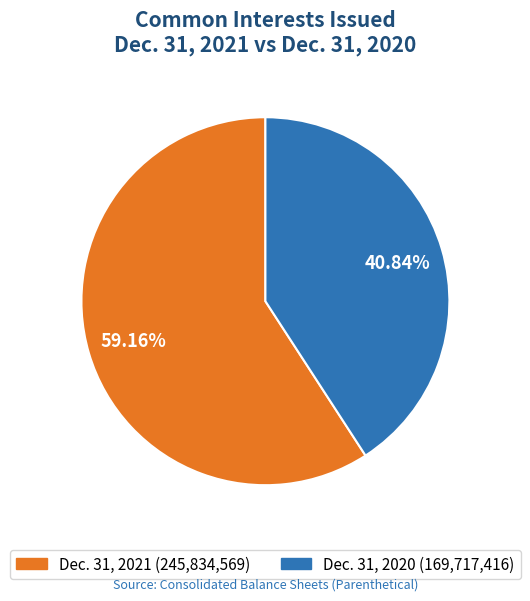

How many slices are in this pie chart?

2